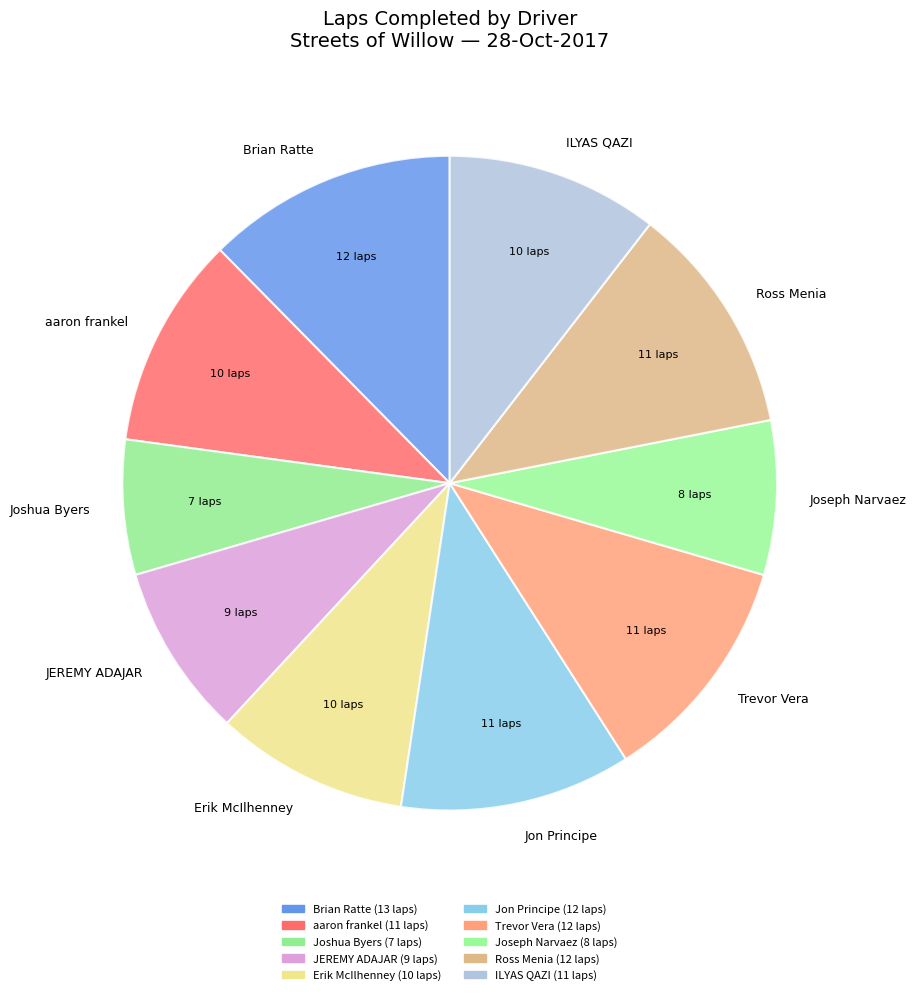

Is the sum of Joshua Byers and ILYAS QAZI greater than half?

No